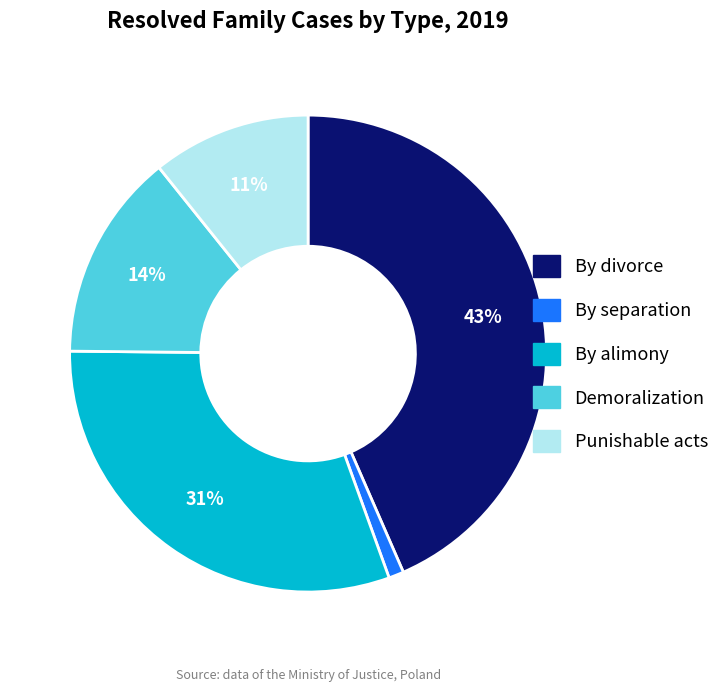

Is there a majority slice in this chart?

No